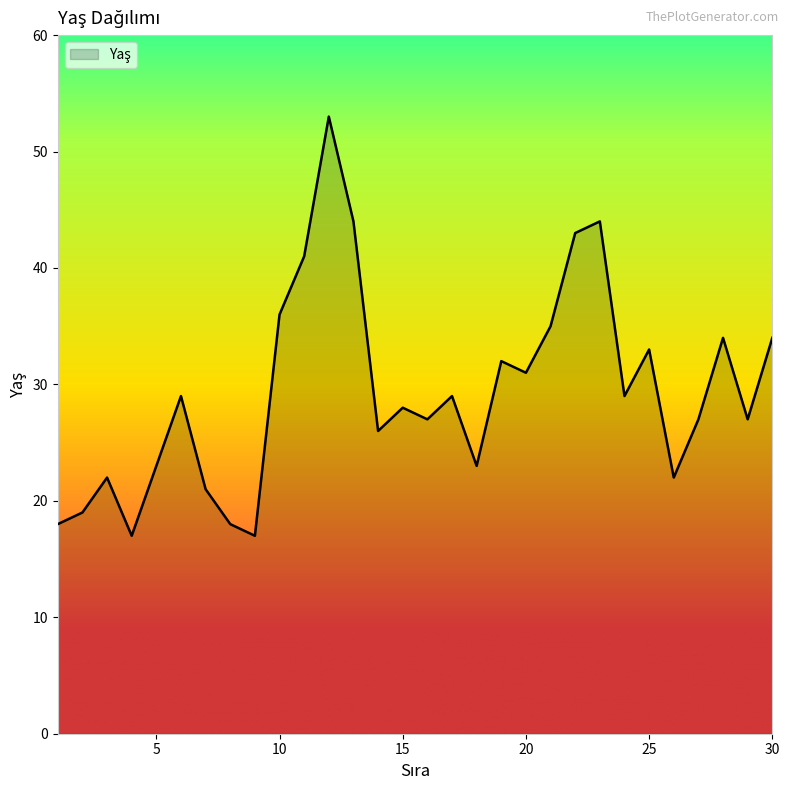

What is the greatest value displayed?

53